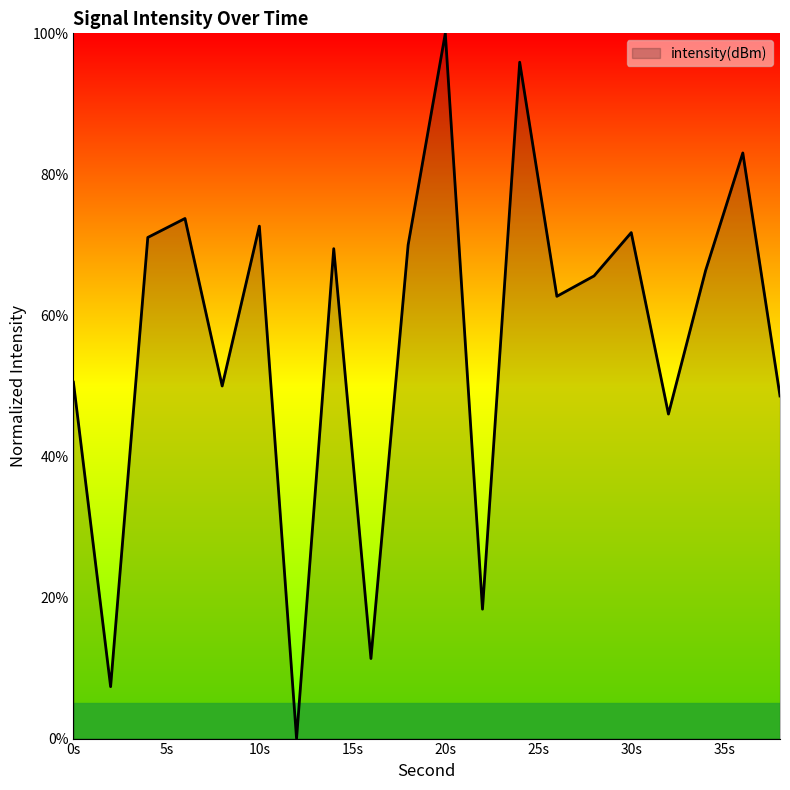

What is the greatest value displayed?

100.0